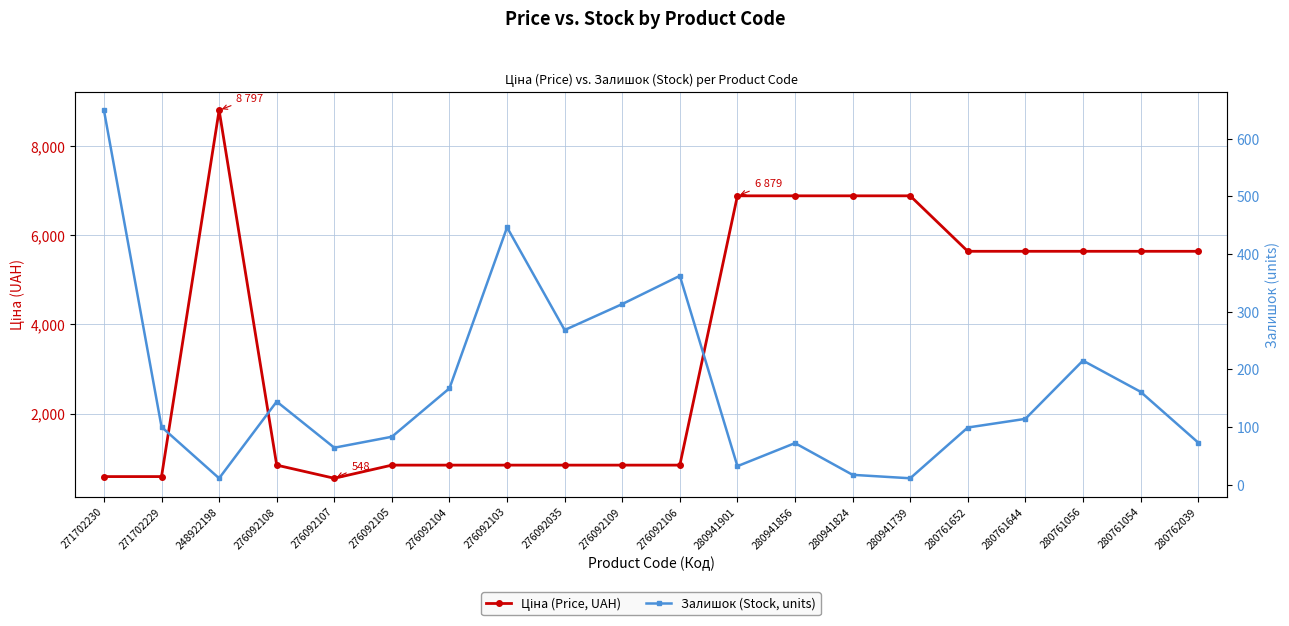

True or false: Ціна (Price, UAH) has a value of 6879.5 at 280941901.

True